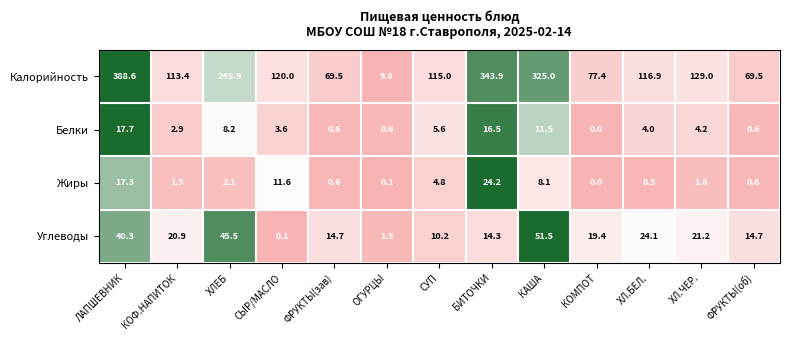

At which category is the sum across all series the highest?

ЛАПШЕВНИК